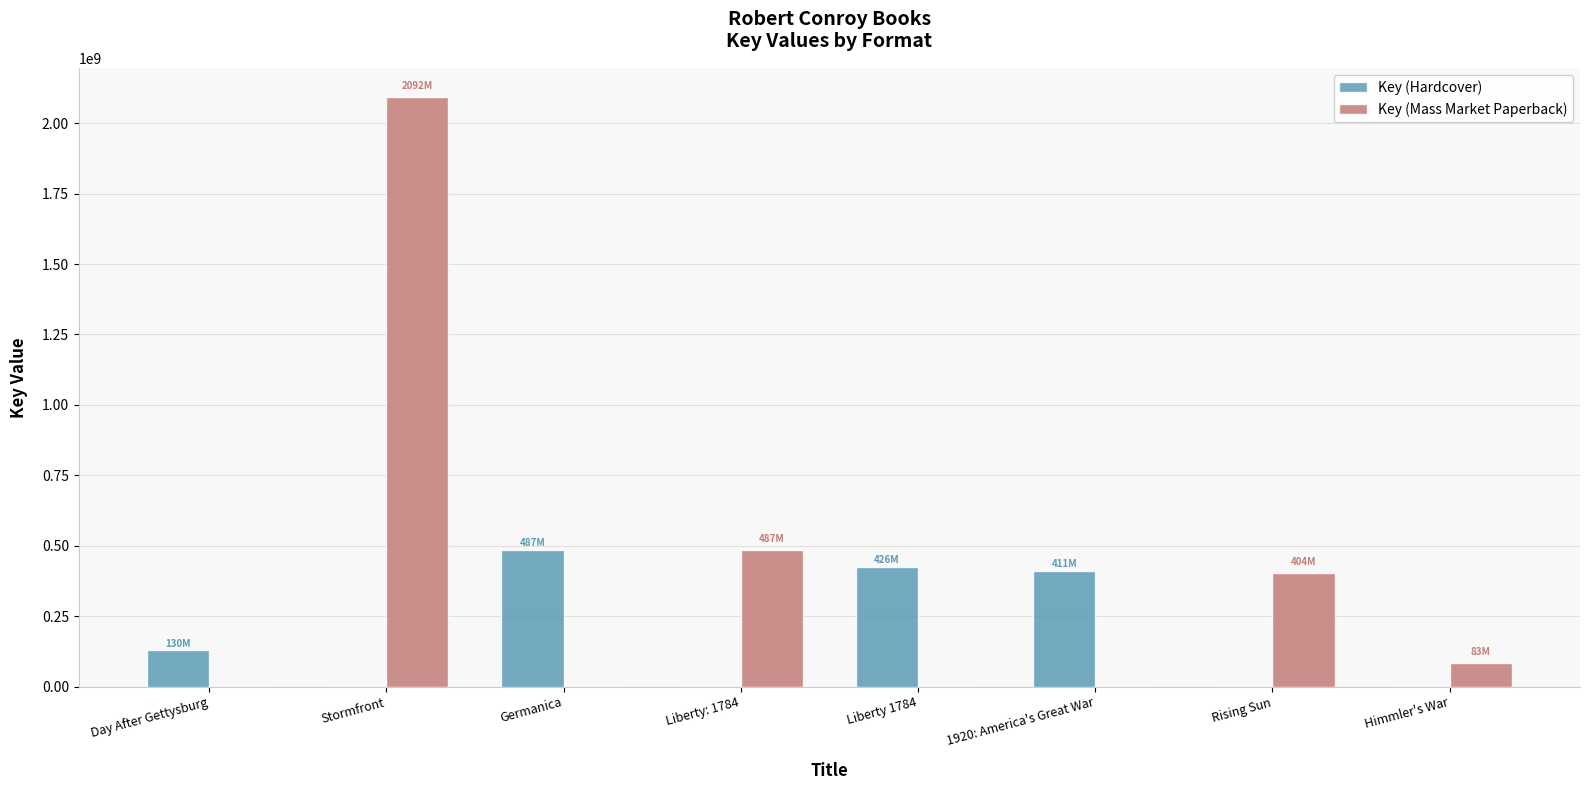

At which category is the sum across all series the highest?

Stormfront